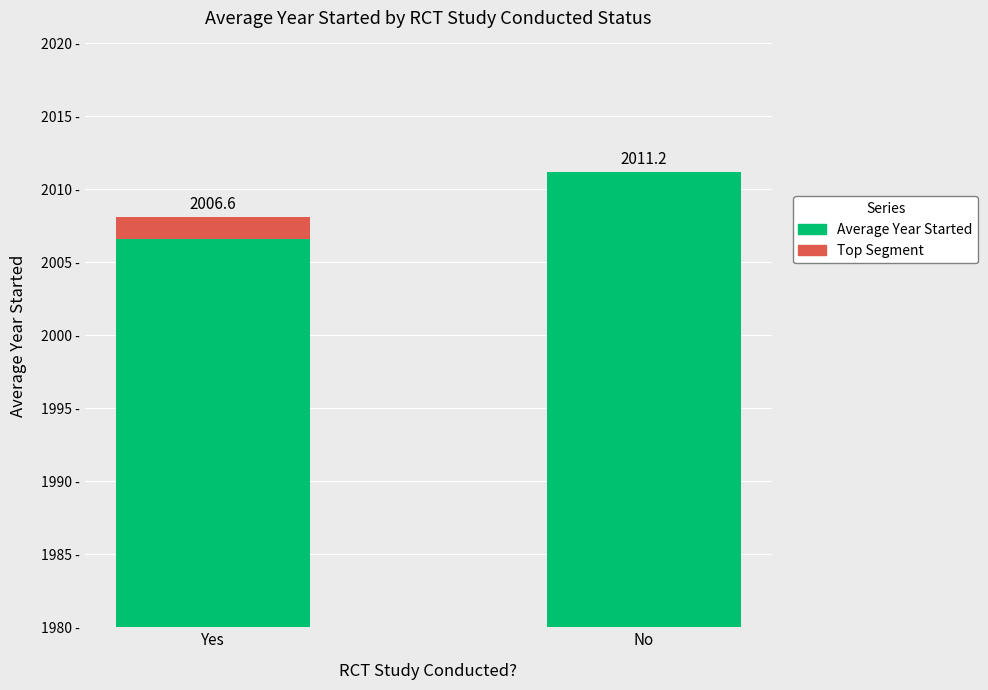

What is the spread (max minus min) of values at Yes?

2005.1